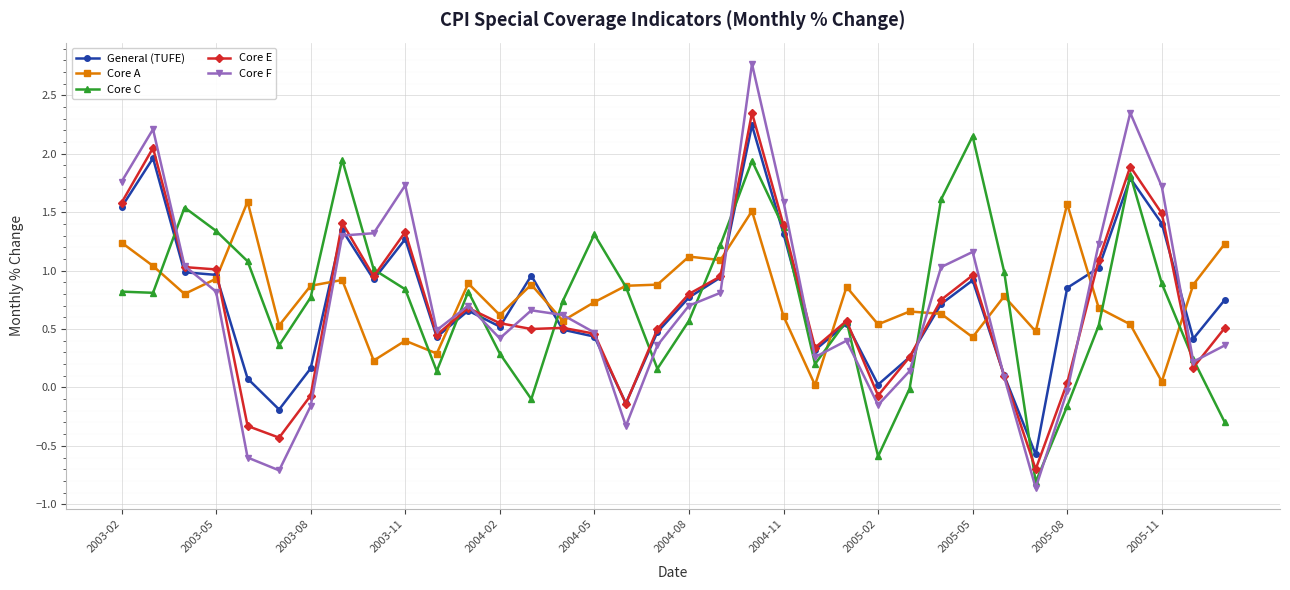

True or false: Core A has more than 0 interior local peaks.

True